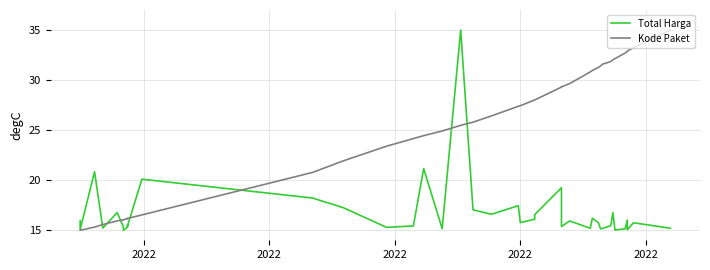

Reading left to right, what are all the values shown in this chart?

Total Harga: 15.9	15.1	20.8	15.2	16.8	15.3	15.0	15.3	15.5	15.4	20.1	18.2	17.2	15.3	15.4	21.2	15.2	35.0	17.0	16.6	17.5	15.8	16.1	16.6	19.2	15.4	15.9	15.2	16.2	15.7	15.1	15.2	15.5	16.8	15.0	15.2	16.0	15.0	15.7	15.2
Kode Paket: 15.0	15.0	15.3	15.6	15.9	16.0	16.0	16.2	16.2	16.2	16.5	20.8	21.9	23.4	24.2	24.4	24.9	25.5	25.8	26.4	27.4	27.4	28.0	28.0	29.3	29.3	29.7	30.8	31.0	31.3	31.4	31.6	31.9	32.0	32.1	32.7	32.9	32.9	33.3	35.0